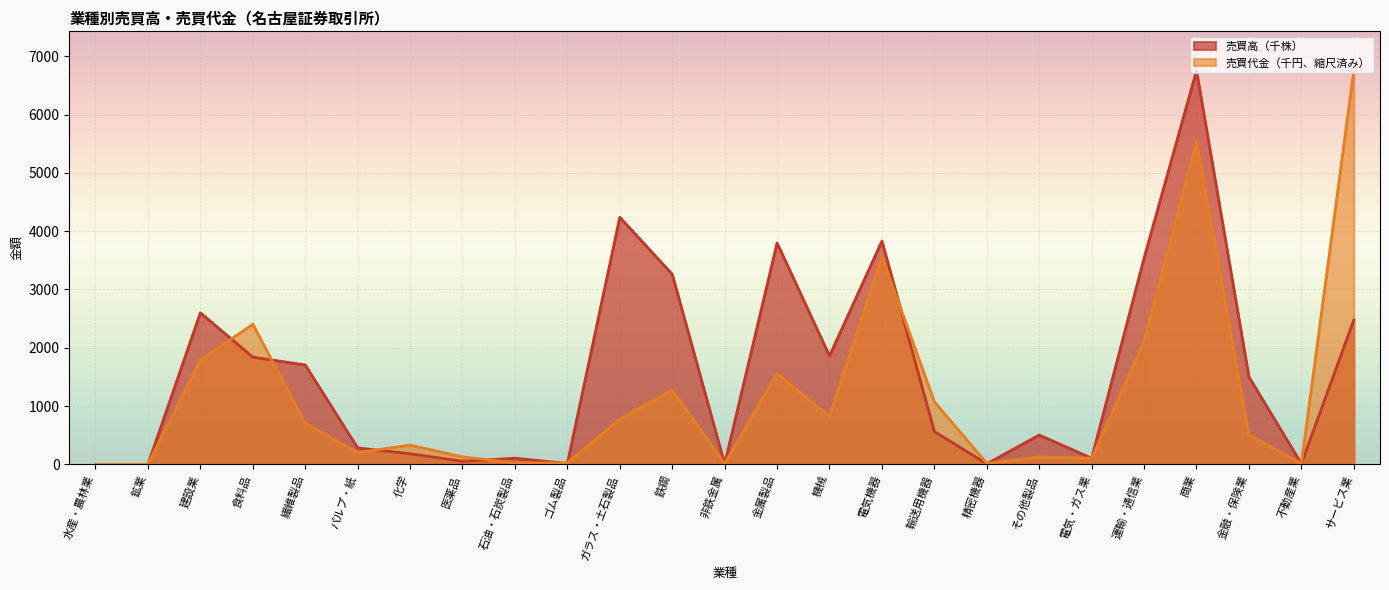

True or false: 売買代金（千円） has more than 0 points higher than both neighbors.

True